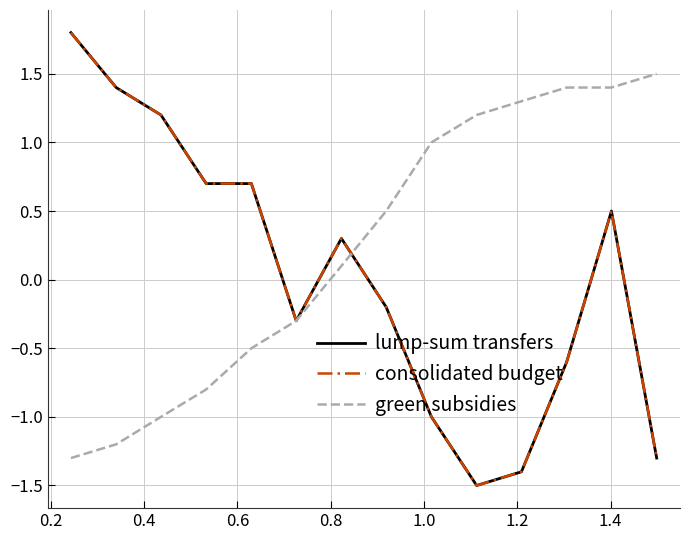

Does the chart have visible grid lines?

Yes